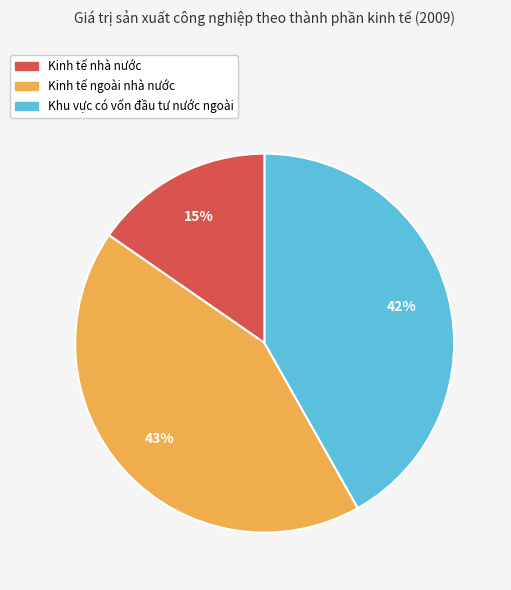

Rank the categories by value from highest to lowest.

Kinh tế ngoài nhà nước, Khu vực có vốn đầu tư nước ngoài, Kinh tế nhà nước